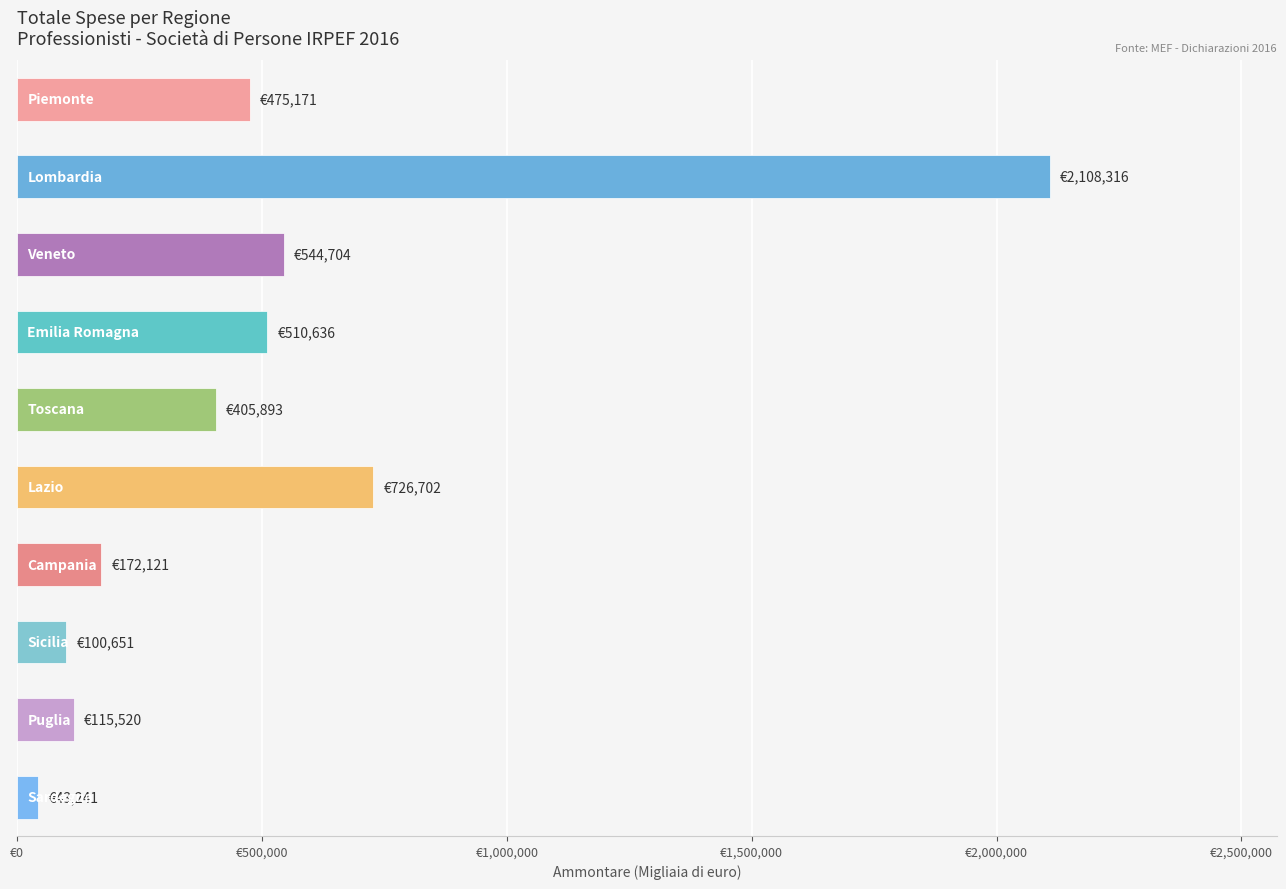

Does the chart contain any negative values?

No